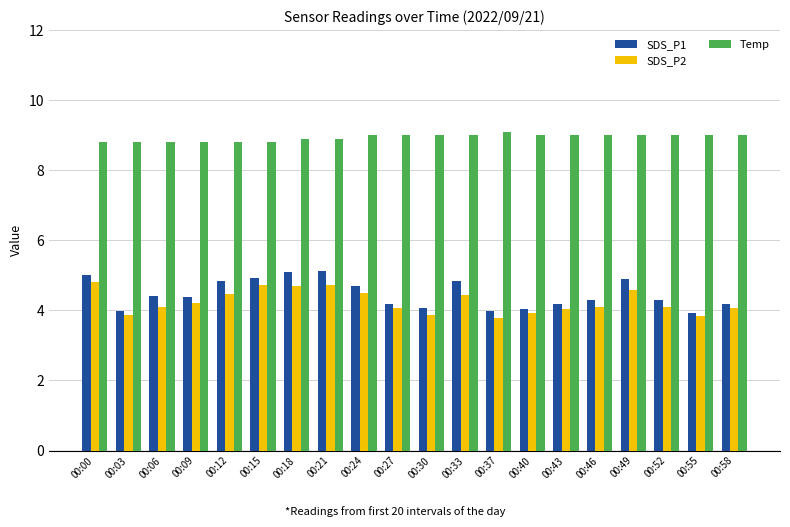

How many categories are shown in the chart?

20